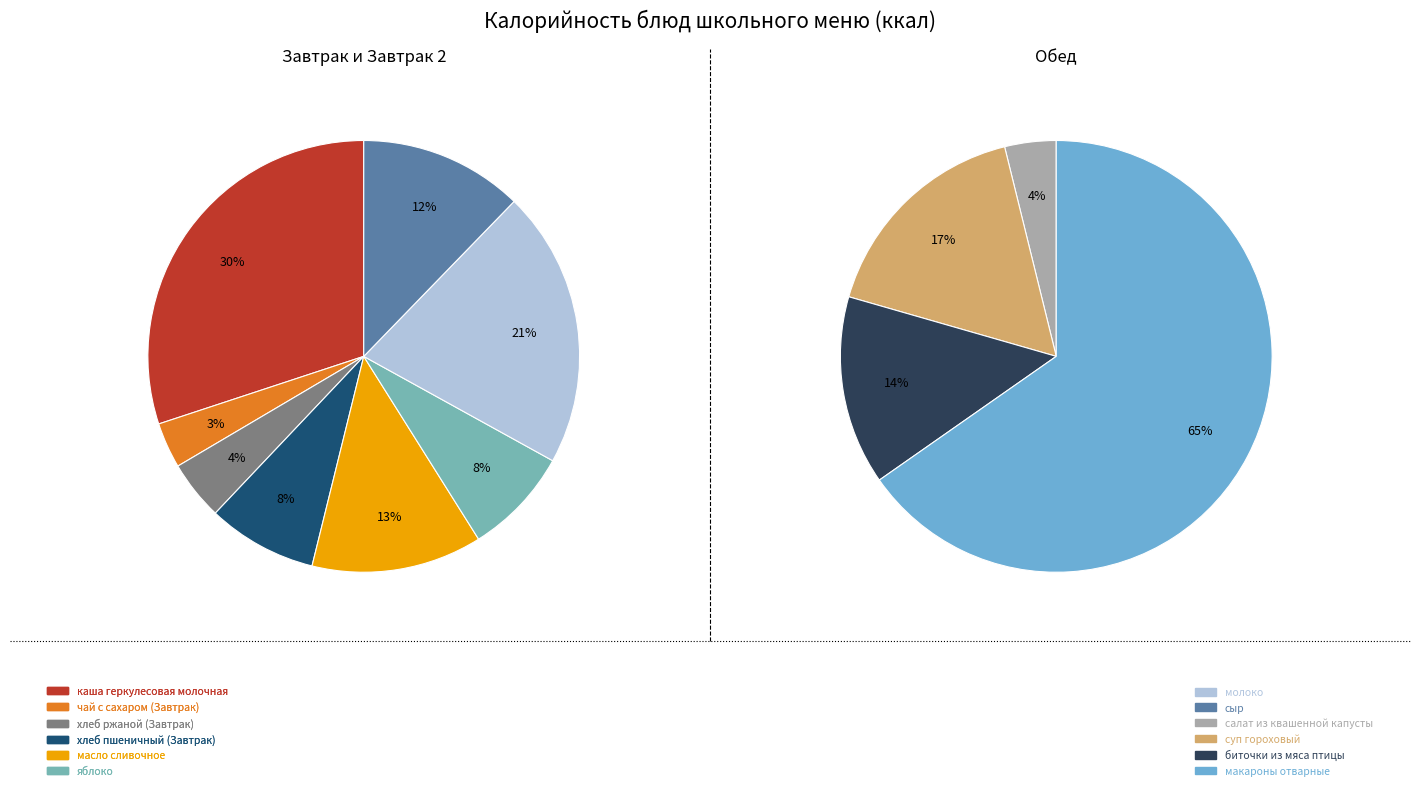

How many slices are in this pie chart?

12